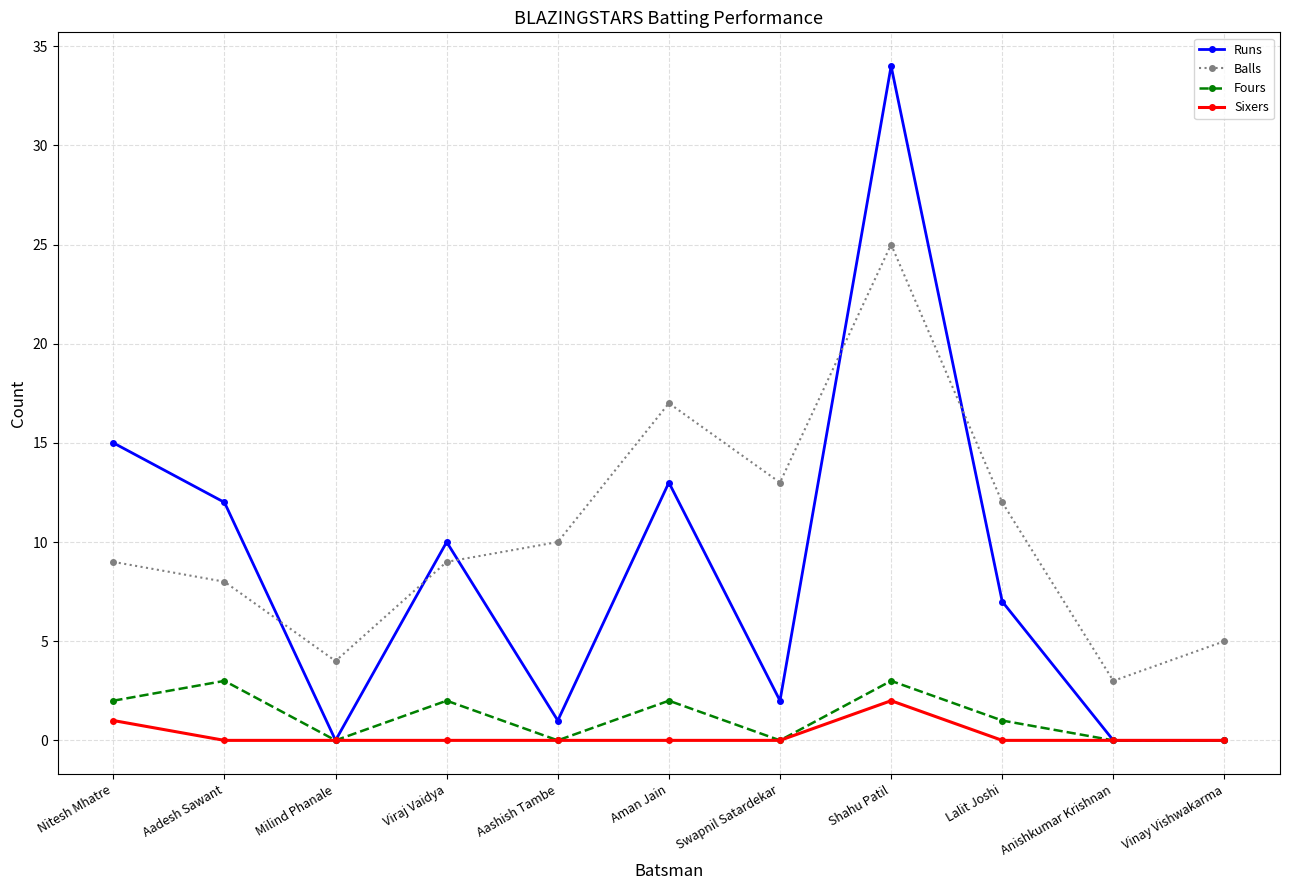

What is the spread (max minus min) of values at Anishkumar Krishnan?

3